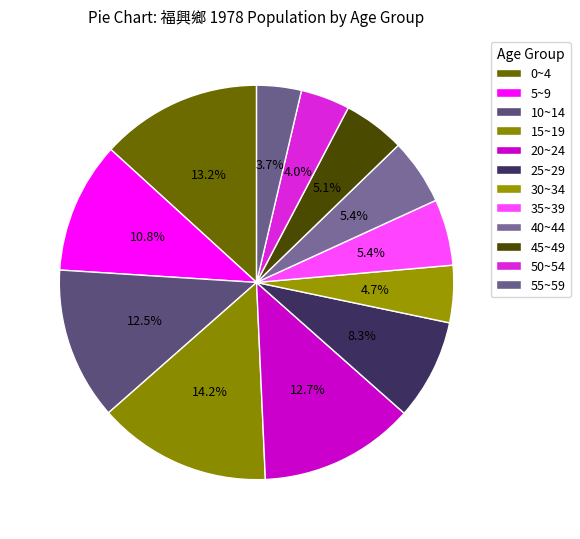

What is the smallest slice in the pie chart?

55~59